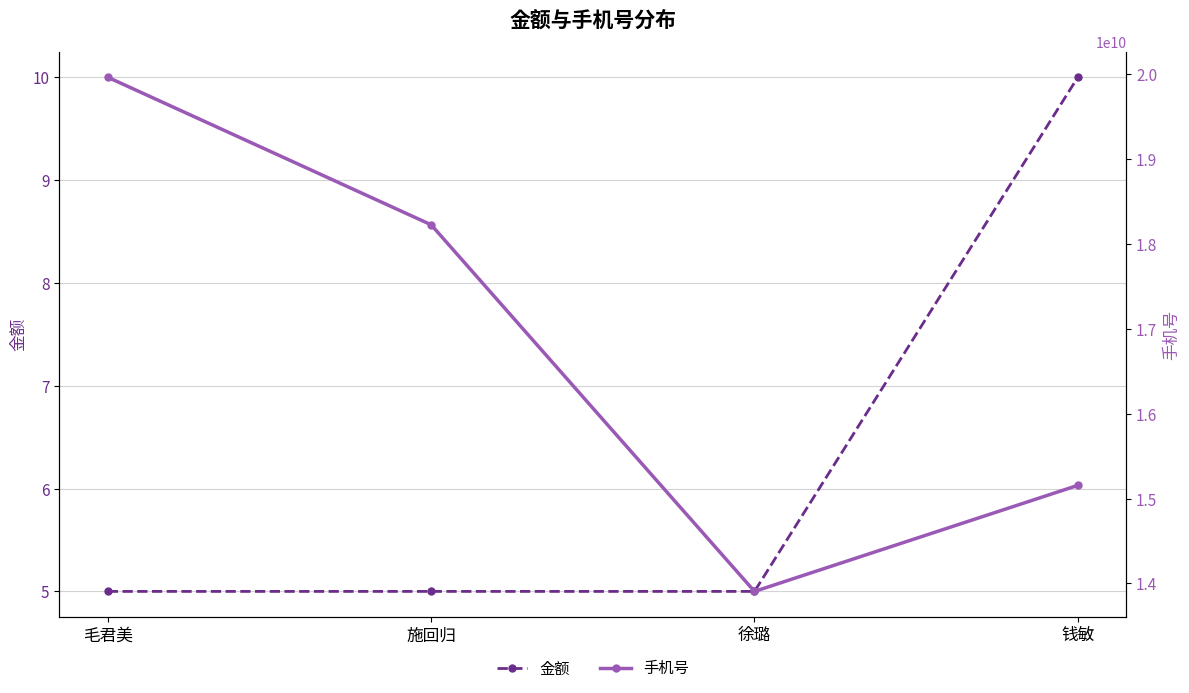

Reading left to right, extract all data points from this chart.

金额: 毛君美=5	施回归=5	徐璐=5	钱敏=10
手机号: 毛君美=19965464189	施回归=18226729190	徐璐=13905534441	钱敏=15155319701